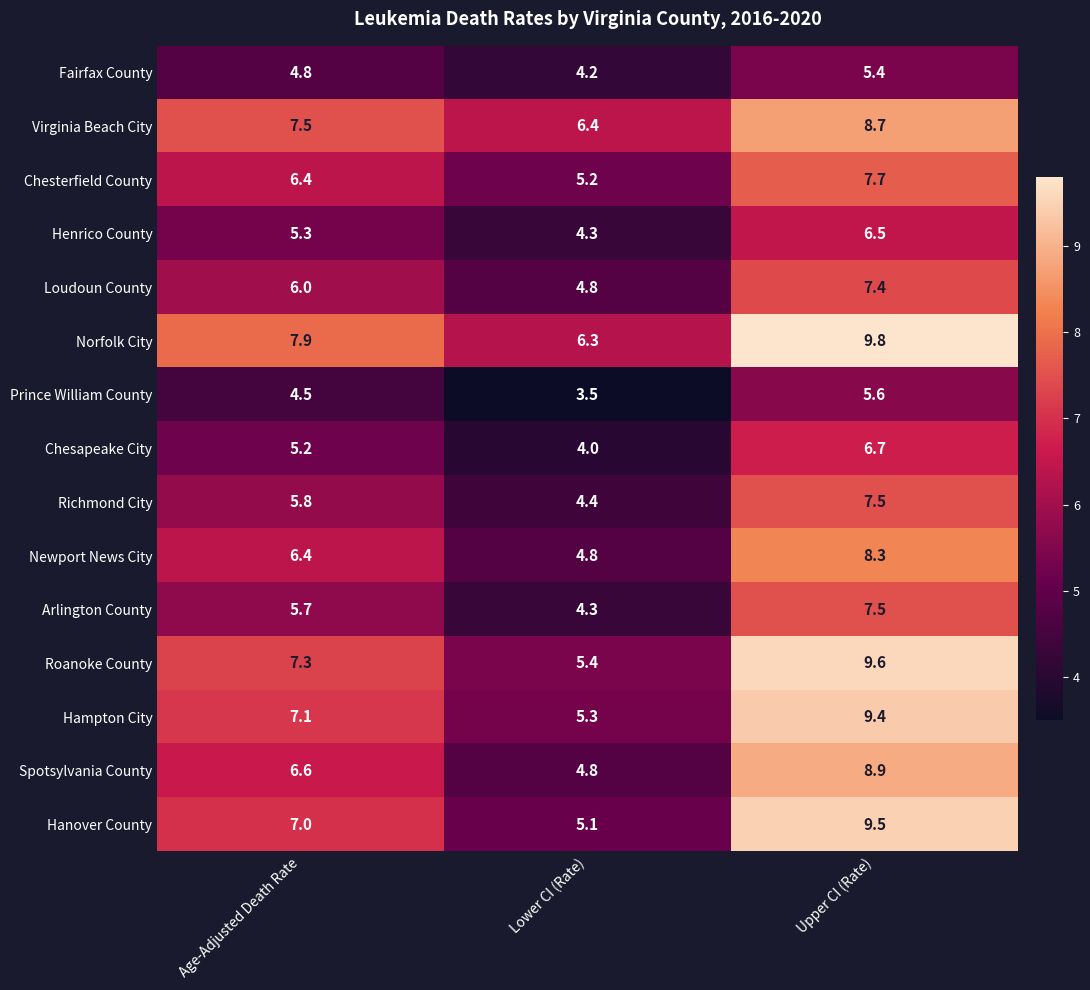

What is the sum of the Newport News City values at Age-Adjusted Death Rate and Lower CI (Rate)?

11.2